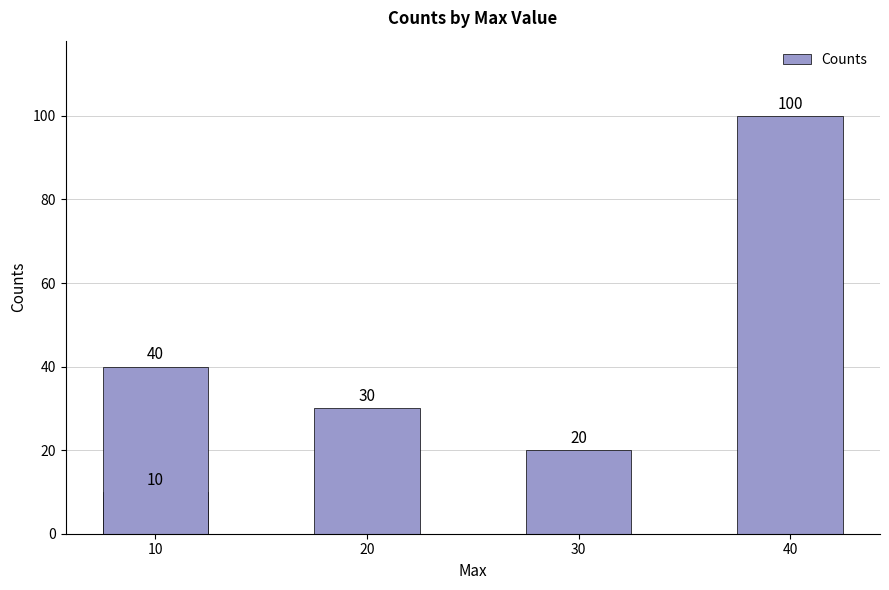

What is the smallest value displayed?

10